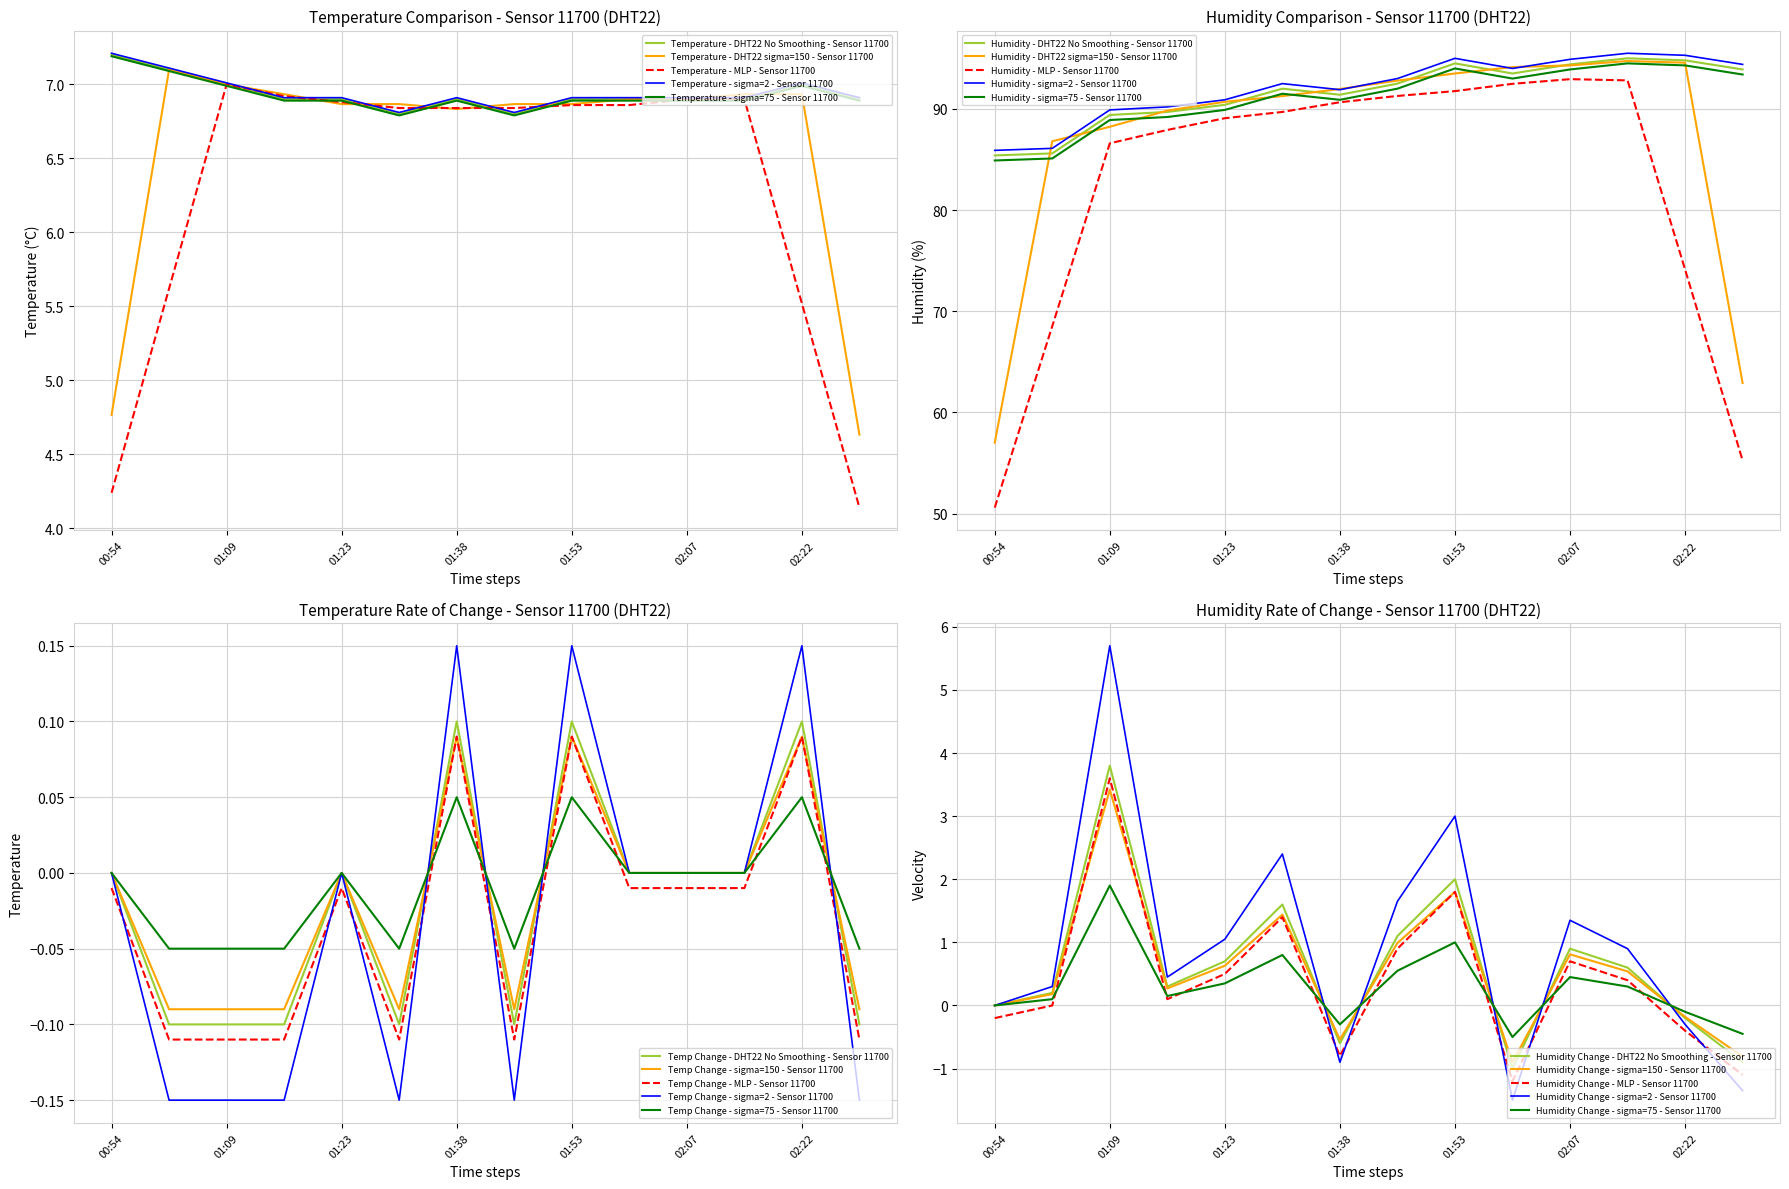

True or false: temperature and humidity intersect in this chart.

False